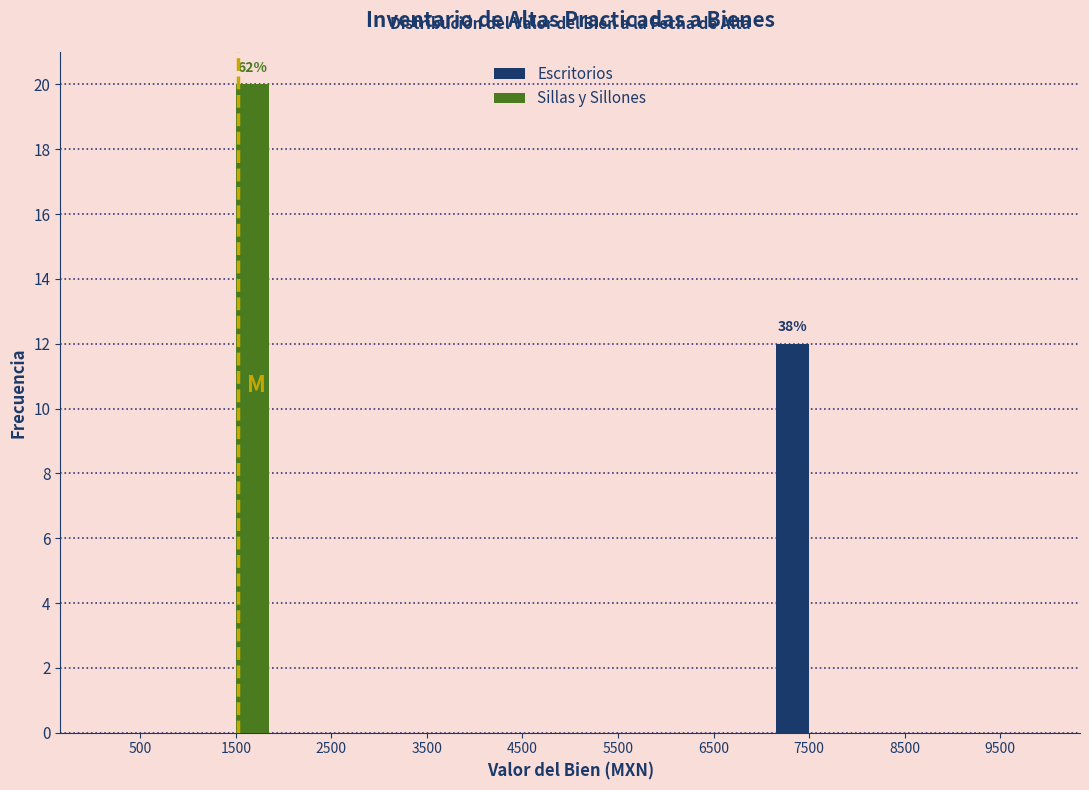

In the Sillas y Sillones series, which range on the x-axis has the tallest bar?

1000 to 2000